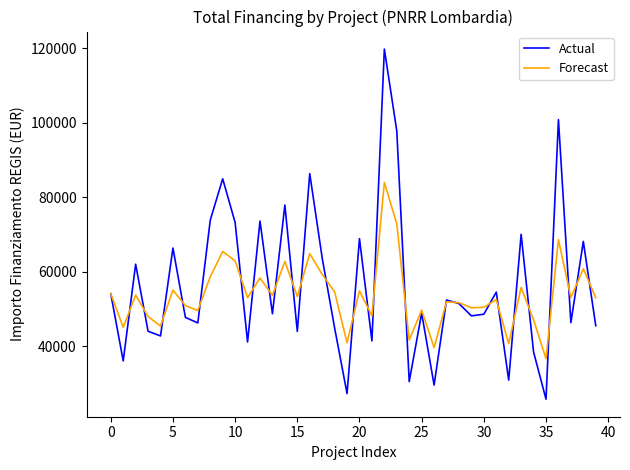

Rank the series by their maximum value, from lowest to highest.

Forecast, Actual